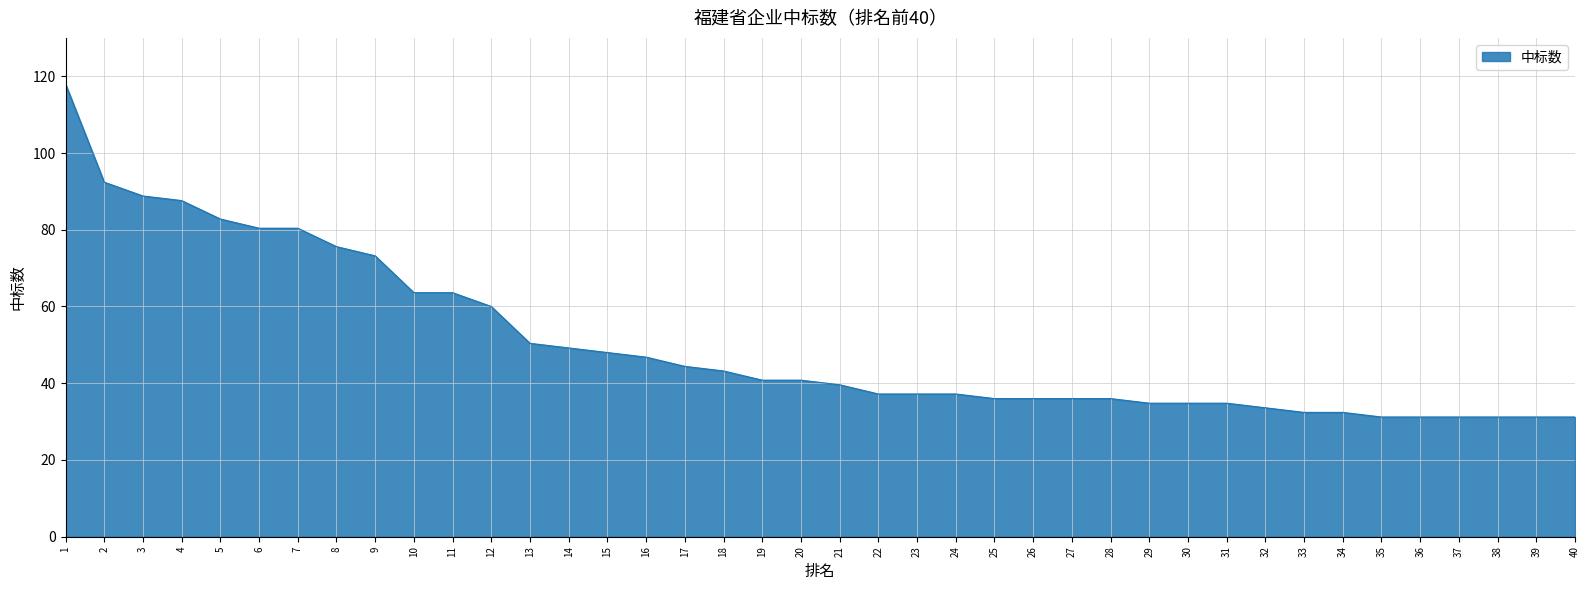

What is the greatest value displayed?

118.0